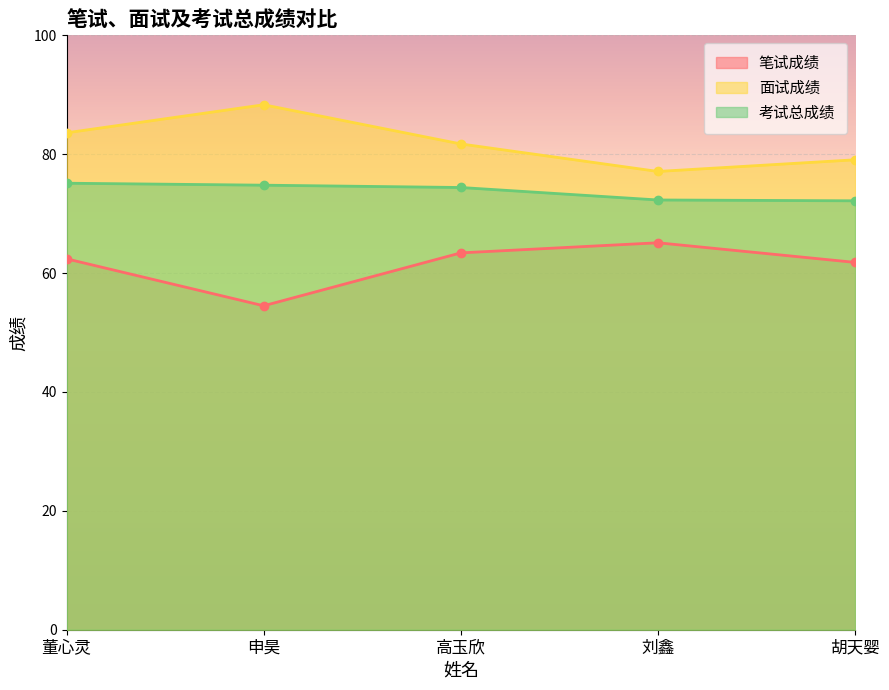

Reading left to right, extract all data points from this chart.

笔试成绩: 董心灵=62.4	申昊=54.5	高玉欣=63.4	刘鑫=65.1	胡天婴=61.8
面试成绩: 董心灵=83.6	申昊=88.3	高玉欣=81.7	刘鑫=77.1	胡天婴=79.1
考试总成绩: 董心灵=75.1	申昊=74.8	高玉欣=74.4	刘鑫=72.3	胡天婴=72.2